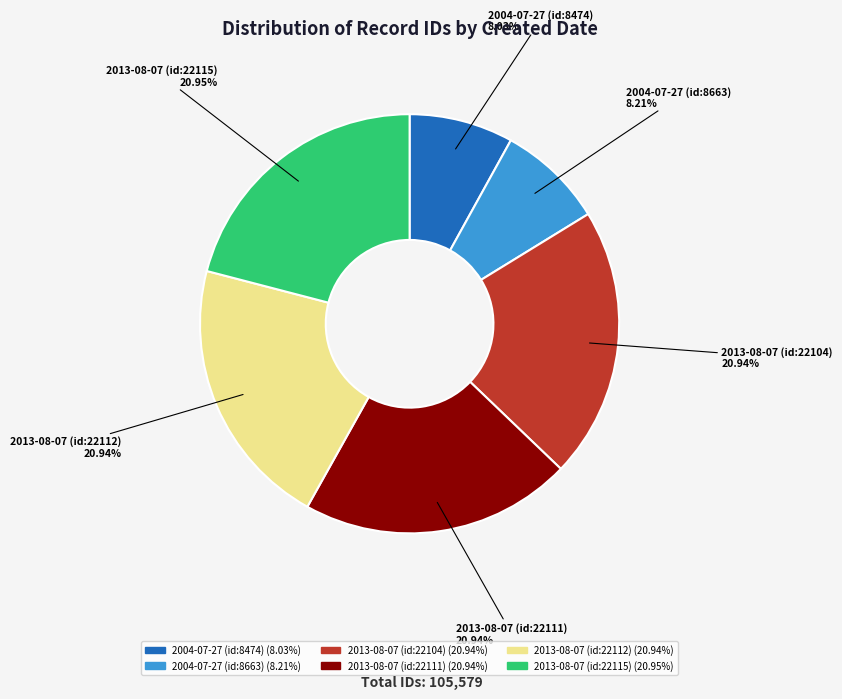

Is it true that 2004-07-27 (id:8474) is 23% of the pie?

False